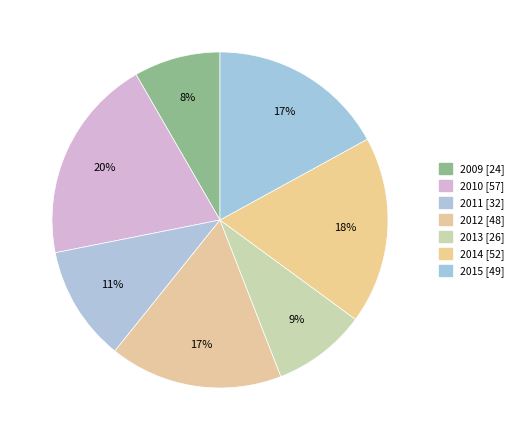

What portion of the pie excludes 2013?

91.0%